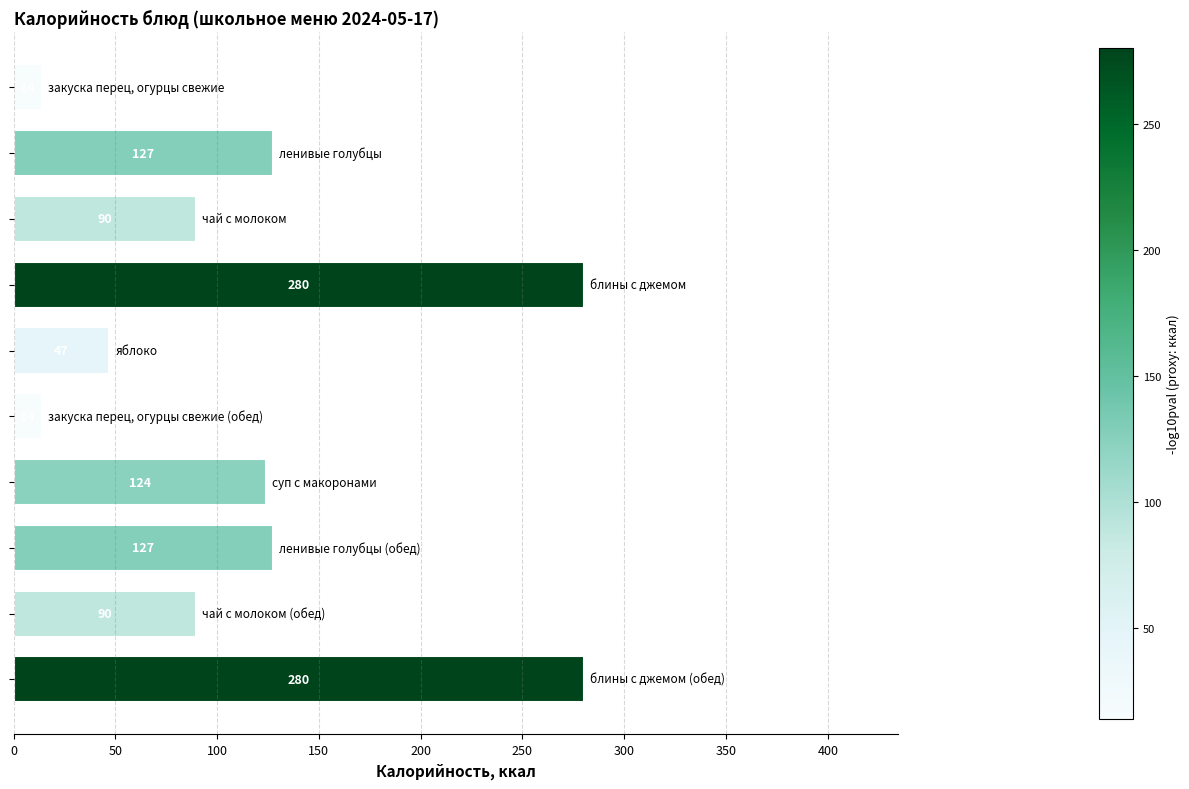

What is the value of the 4th bar from the top?

280.3